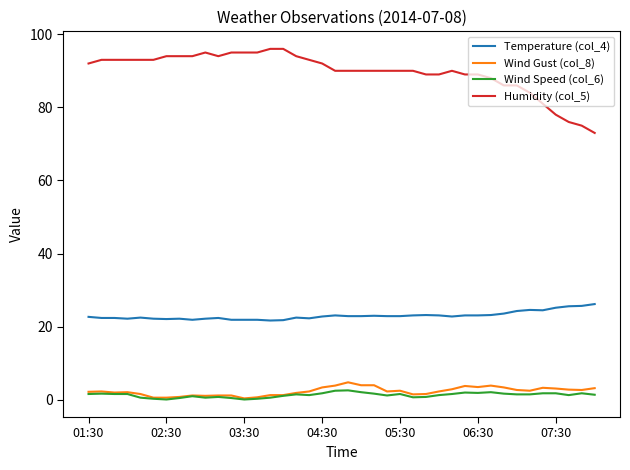

Does the chart have visible grid lines?

No